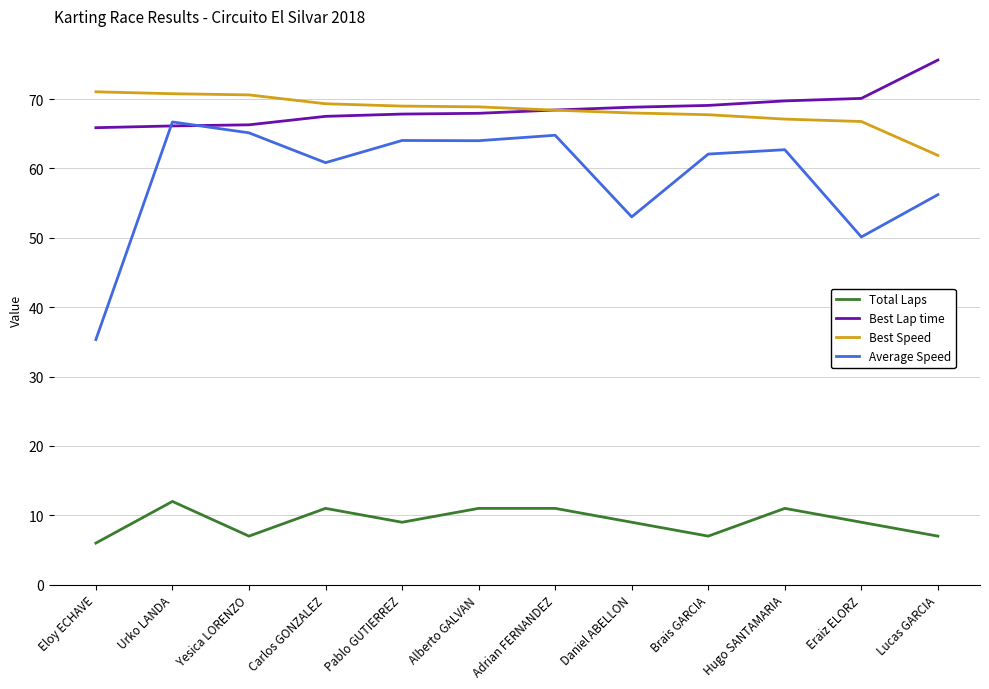

What is the approximate value of Total Laps at Alberto GALVAN?

11.0